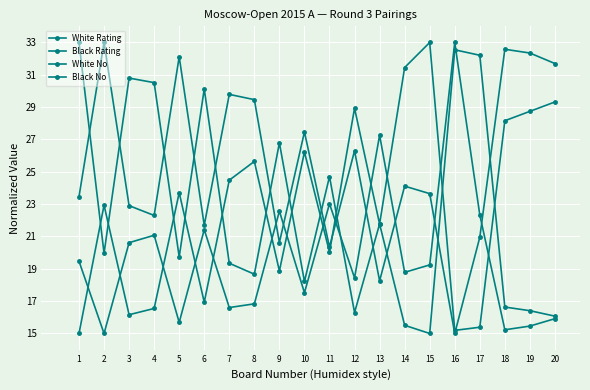

How many lines are shown in the chart?

4